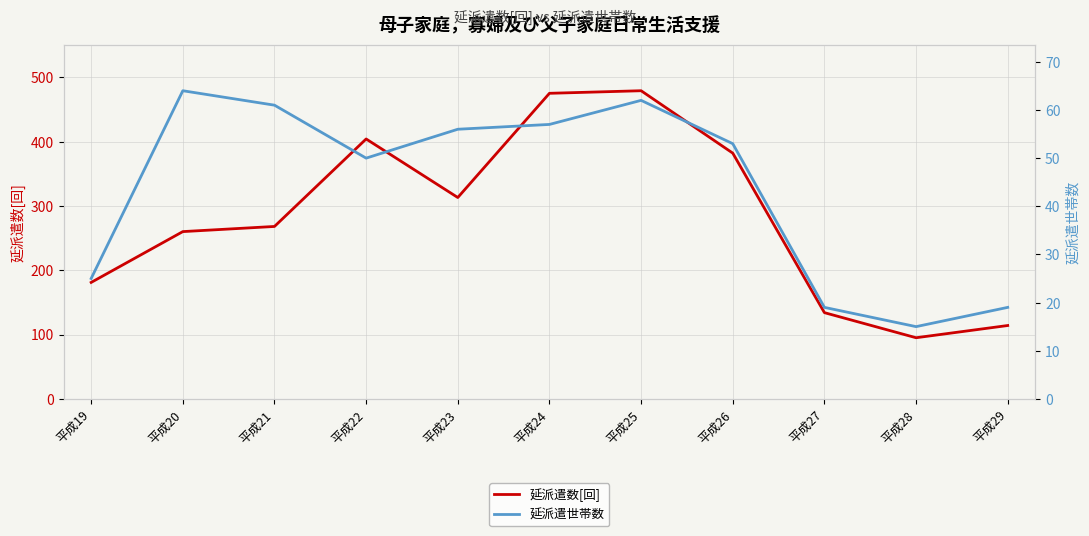

Is this an area chart (filled region under the line)?

No